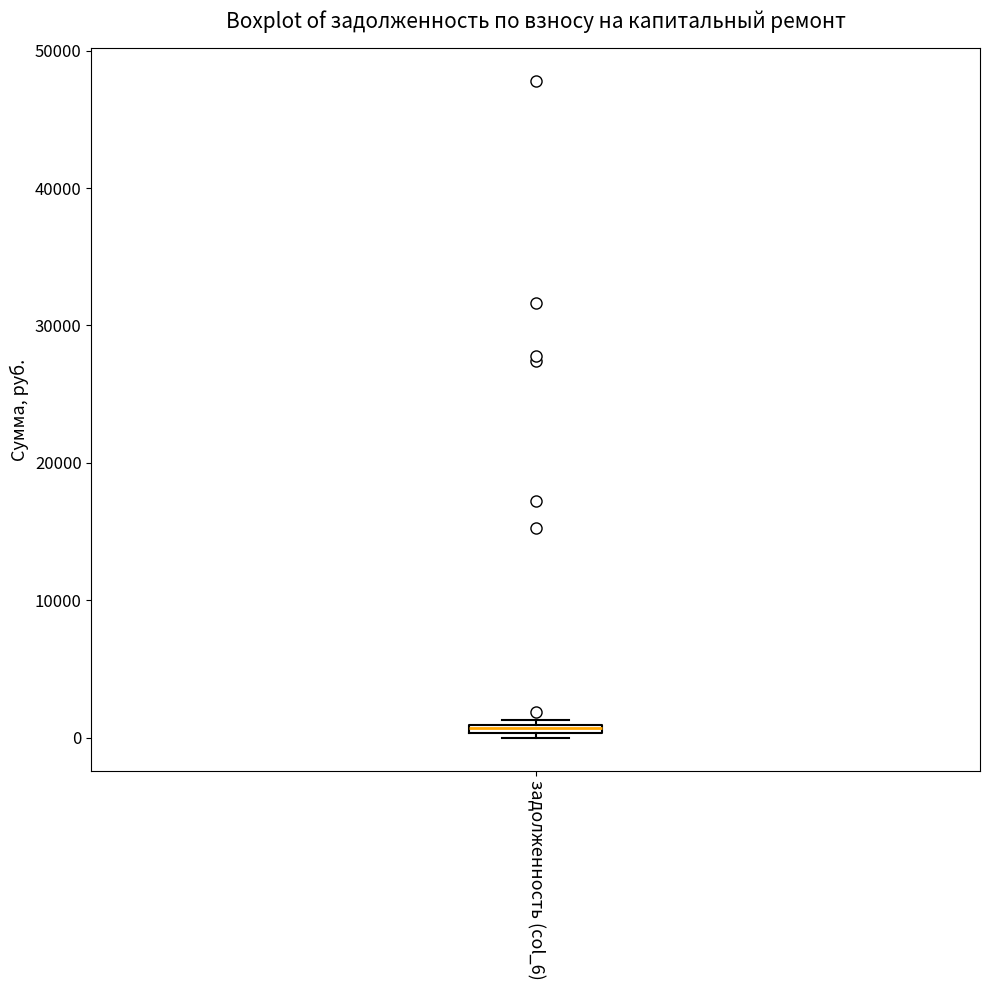

Where is the upper edge of the box for задолженность (col_6) on the y-axis? The values are not printed on the chart, so give them approximately, as read against the axis.

1000